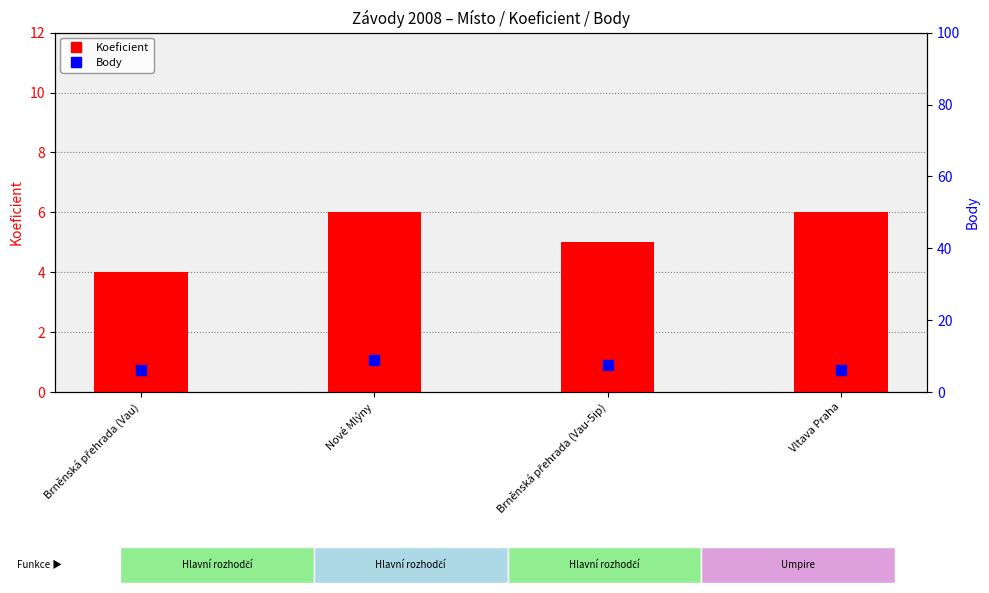

At which category is the sum across all series the highest?

Nové Mlýny